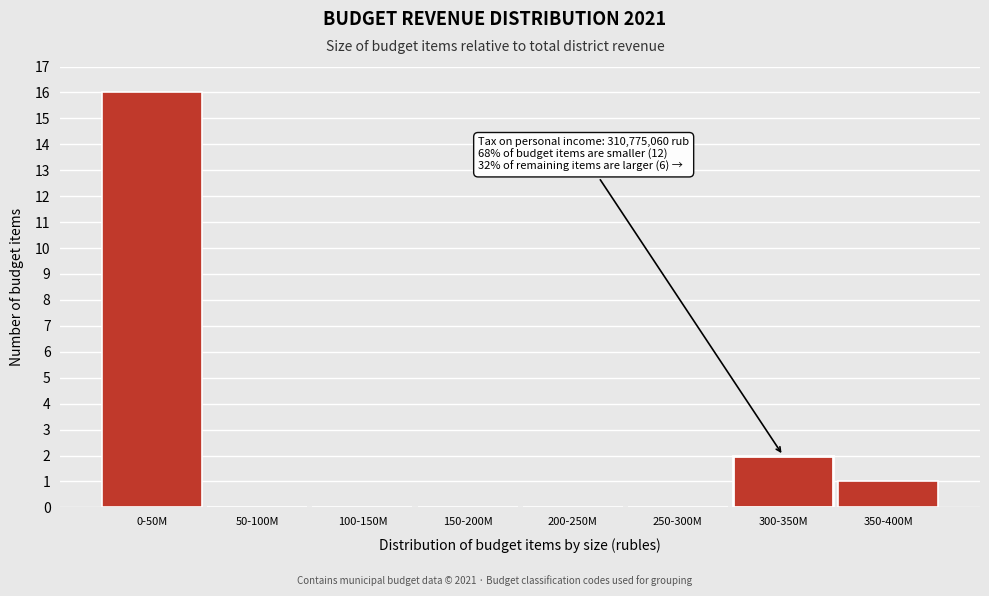

Reading left to right, transcribe all the data shown in this chart.

0-50M=16	50-100M=0	100-150M=0	150-200M=0	200-250M=0	250-300M=0	300-350M=2	350-400M=1